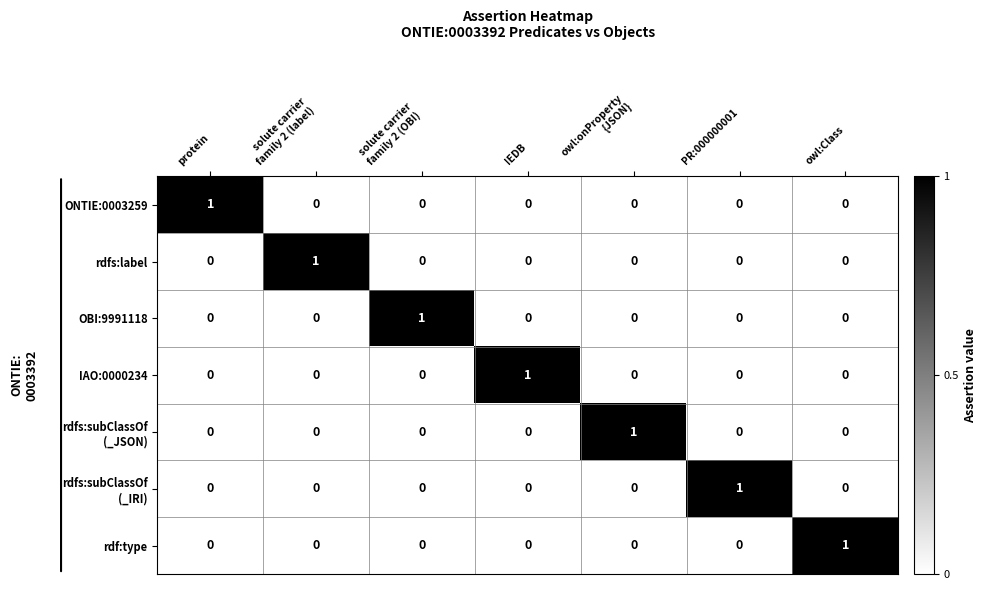

How many rdf:type values are between 0 and 1?

7